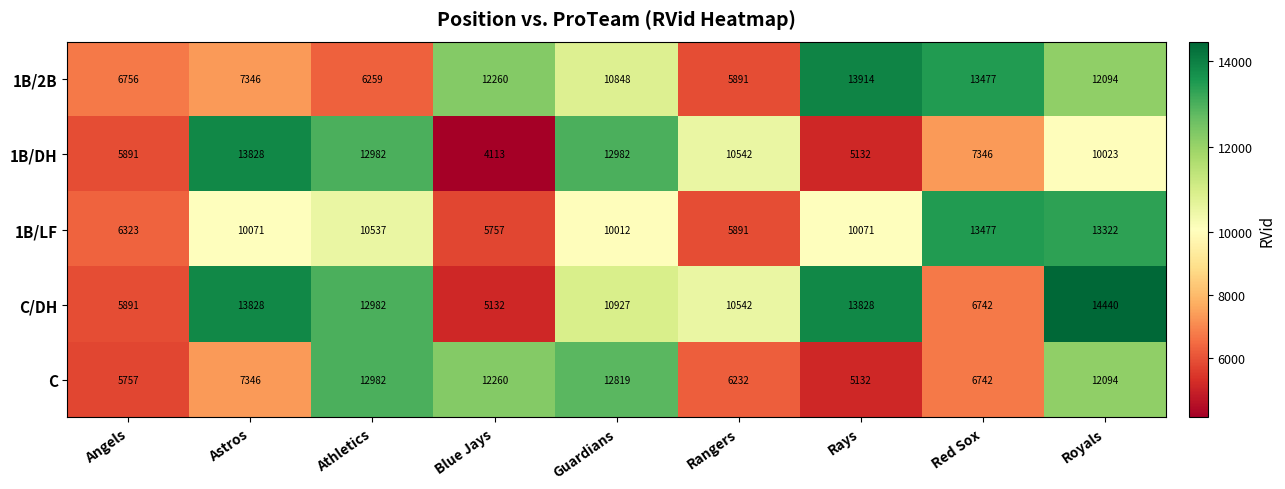

List the series in order of their peak value, lowest first.

C, 1B/LF, 1B/DH, 1B/2B, C/DH